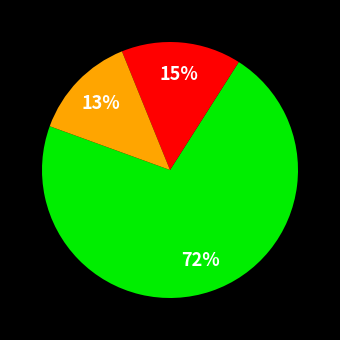

Count the number of slices in the pie.

3